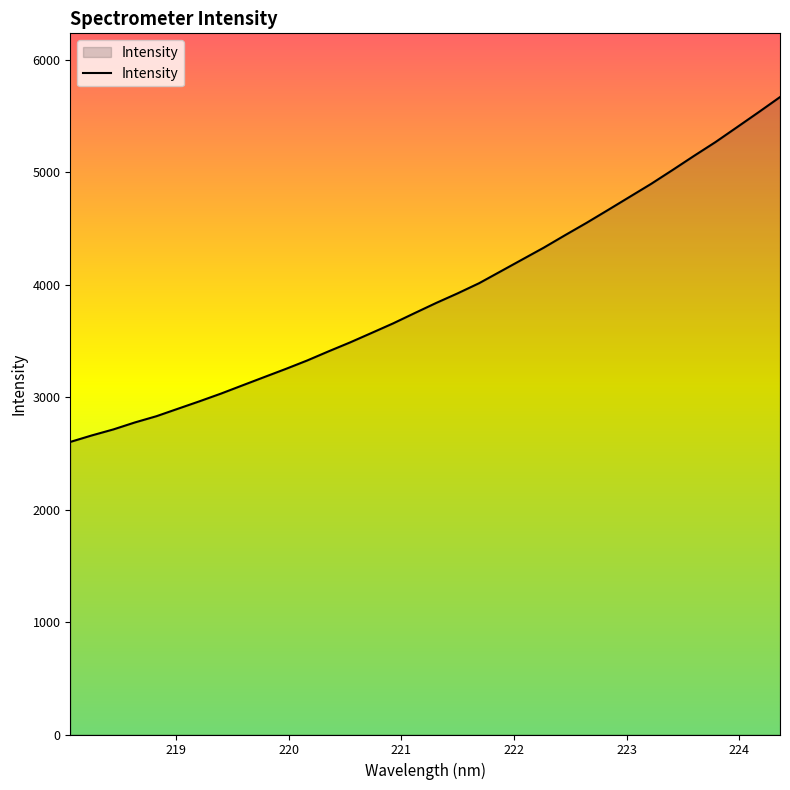

How many categories are shown in the chart?

34